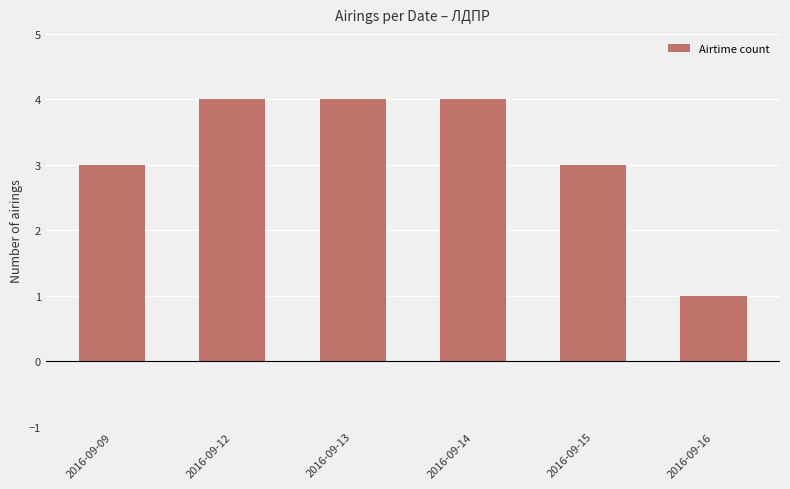

Reading left to right, list all the values displayed in this chart.

2016-09-09=3	2016-09-12=4	2016-09-13=4	2016-09-14=4	2016-09-15=3	2016-09-16=1